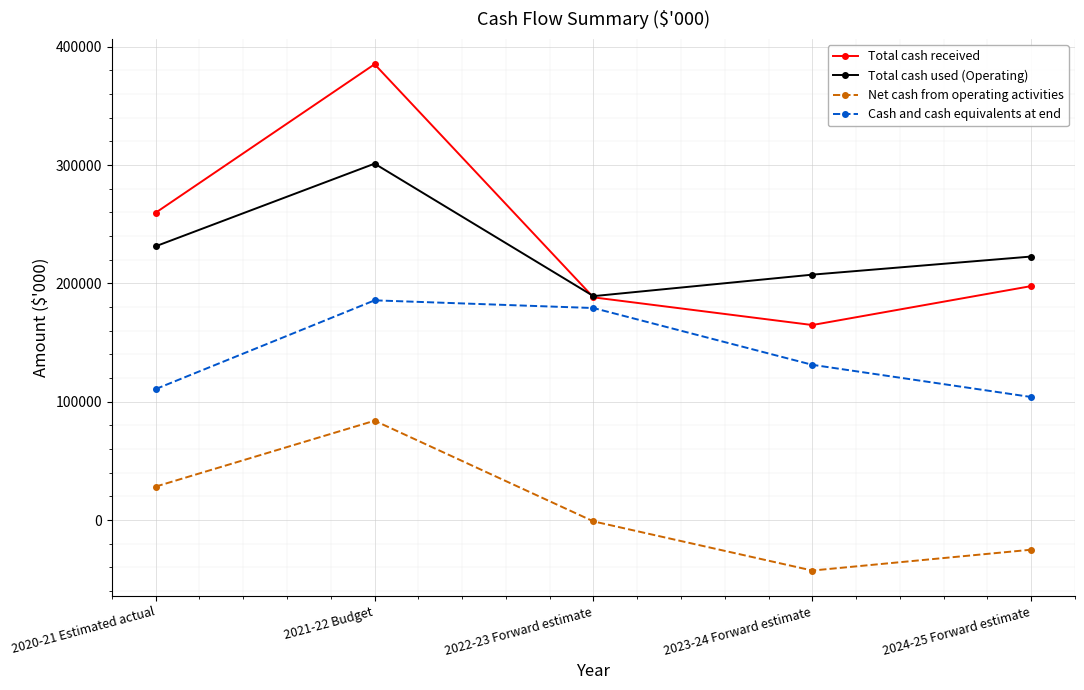

What is the label of the 2nd point from the left?

2021-22 Budget